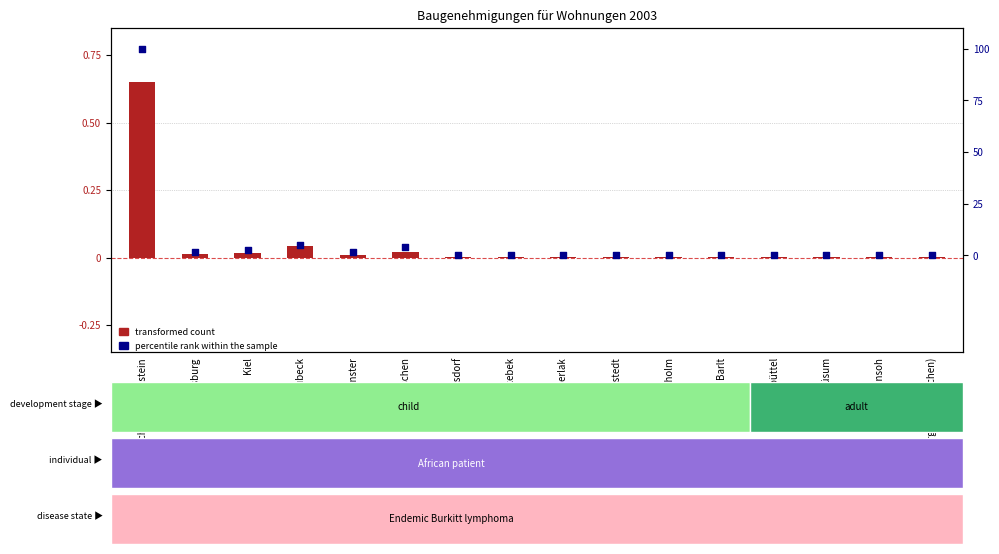

Is the value of transformed count at Brunsbüttel greater than the value of percentile rank within the sample at Arkebek?

Yes